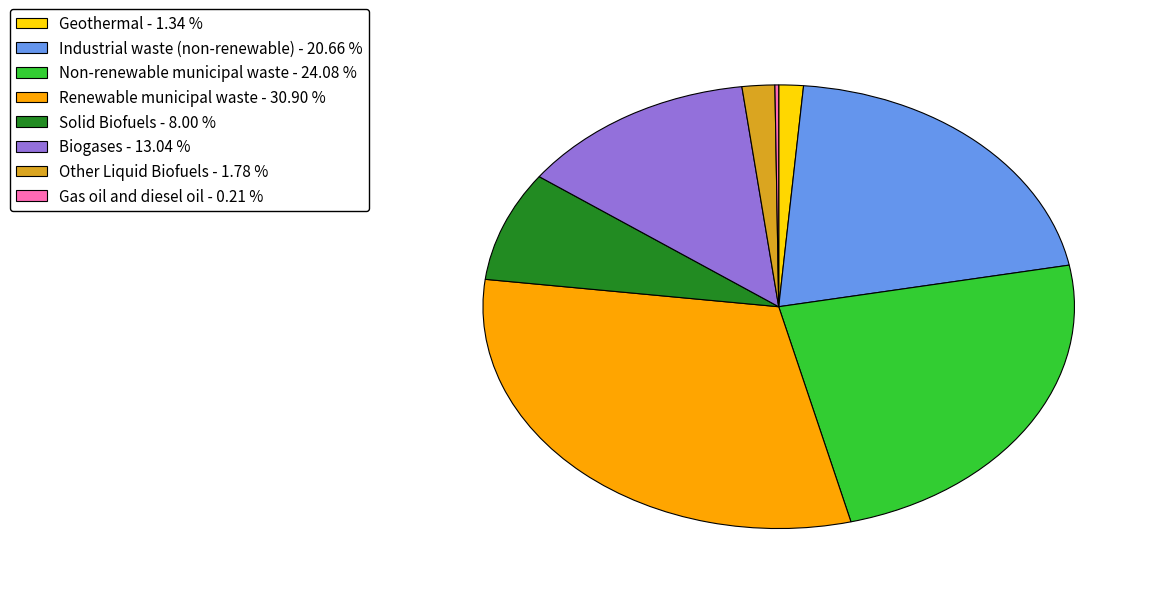

What is the largest slice in the pie chart?

Renewable municipal waste